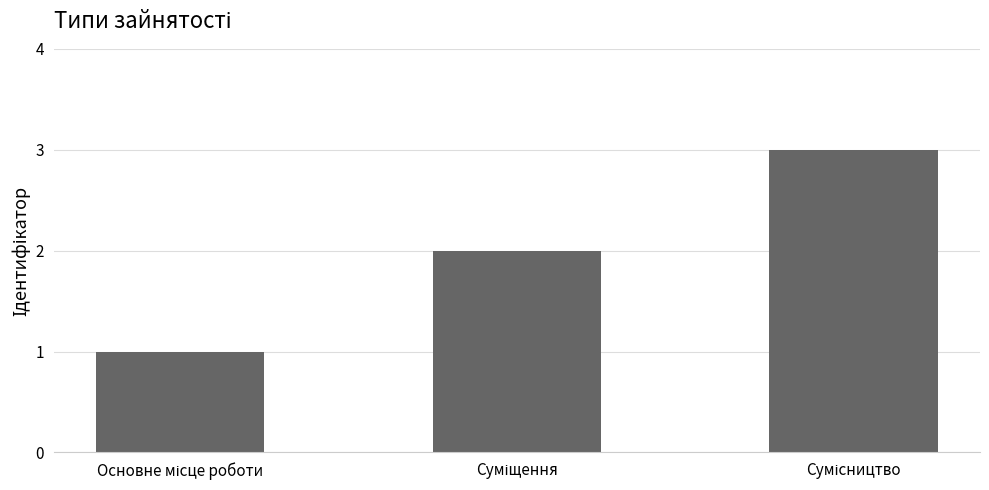

What is the sum of all values?

6